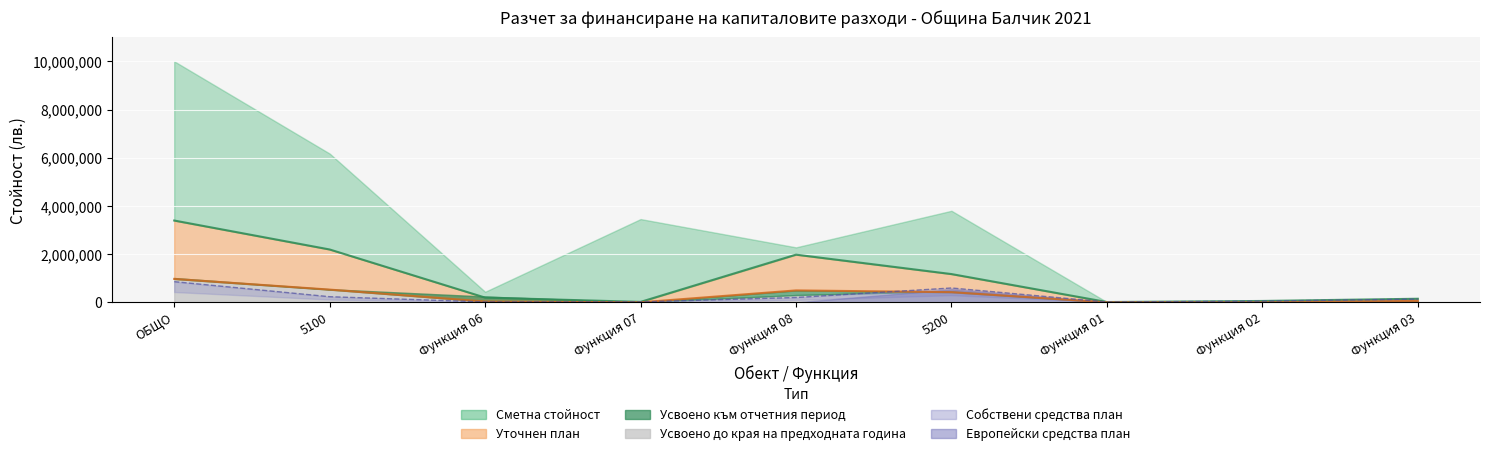

At which label does Усвоено към отчетния период reach its peak?

ОБЩО